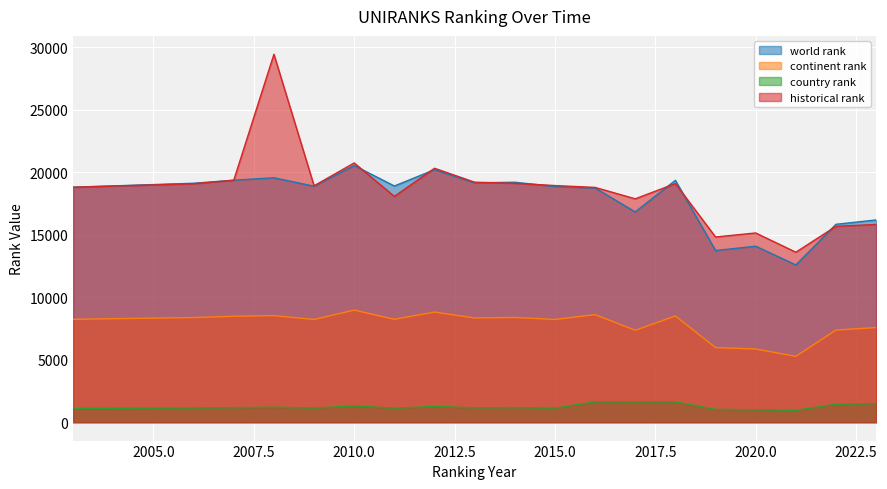

True or false: continent rank has more than 0 points higher than both neighbors.

True